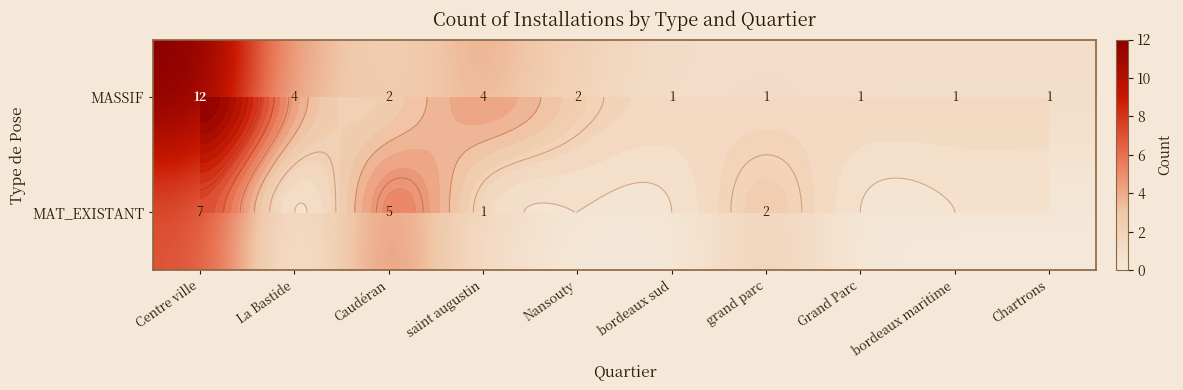

At which label is MAT_EXISTANT closest to 3?

grand parc